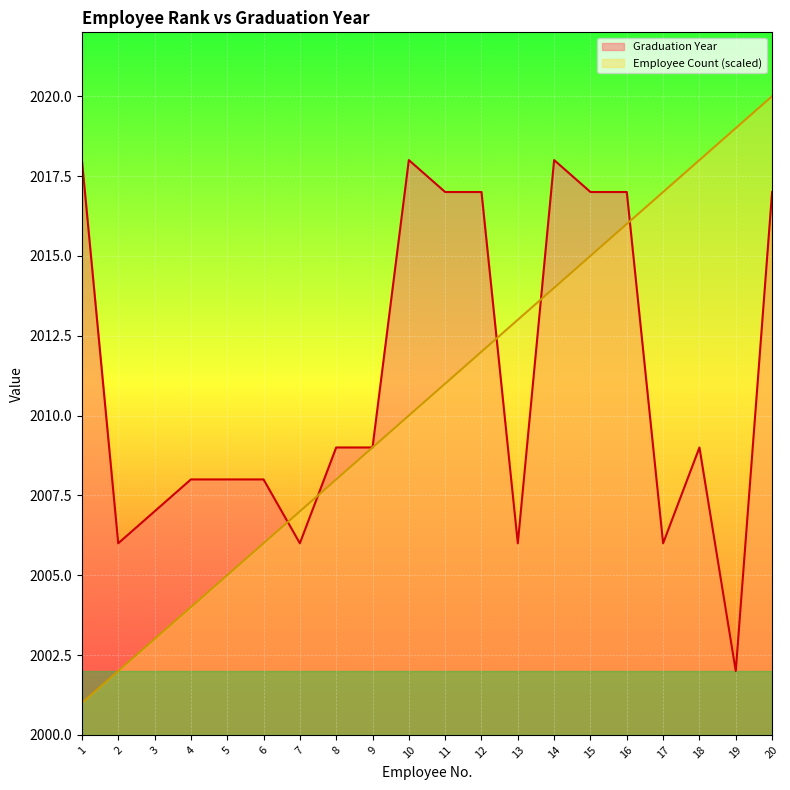

List the series in order of their peak value, highest first.

Employee Count (scaled), Graduation Year